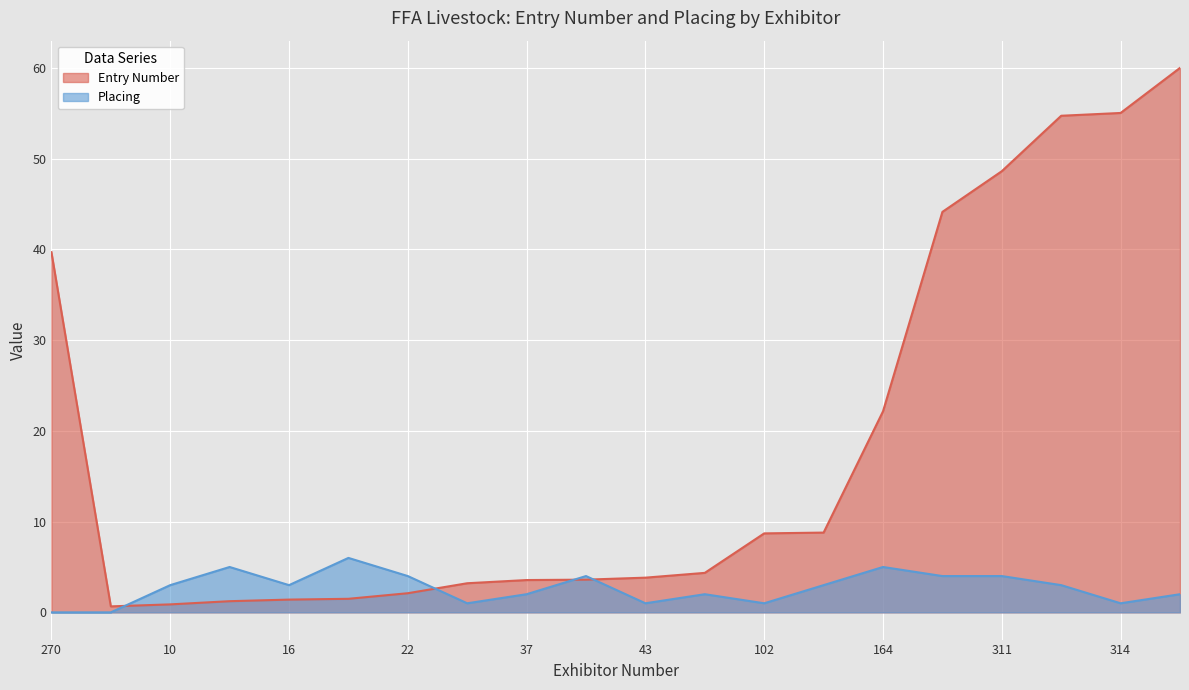

Reading left to right, list all the values displayed in this chart.

Entry Number: 270=39.7	8=0.7	10=0.9	14=1.2	16=1.4	17=1.5	22=2.1	29=3.2	37=3.6	38=3.6	43=3.8	47=4.4	102=8.7	101=8.8	164=22.2	289=44.1	311=48.6	344=54.7	314=55.0	71=60.0
Placing: 270=0.0	8=0.0	10=3.0	14=5.0	16=3.0	17=6.0	22=4.0	29=1.0	37=2.0	38=4.0	43=1.0	47=2.0	102=1.0	101=3.0	164=5.0	289=4.0	311=4.0	344=3.0	314=1.0	71=2.0